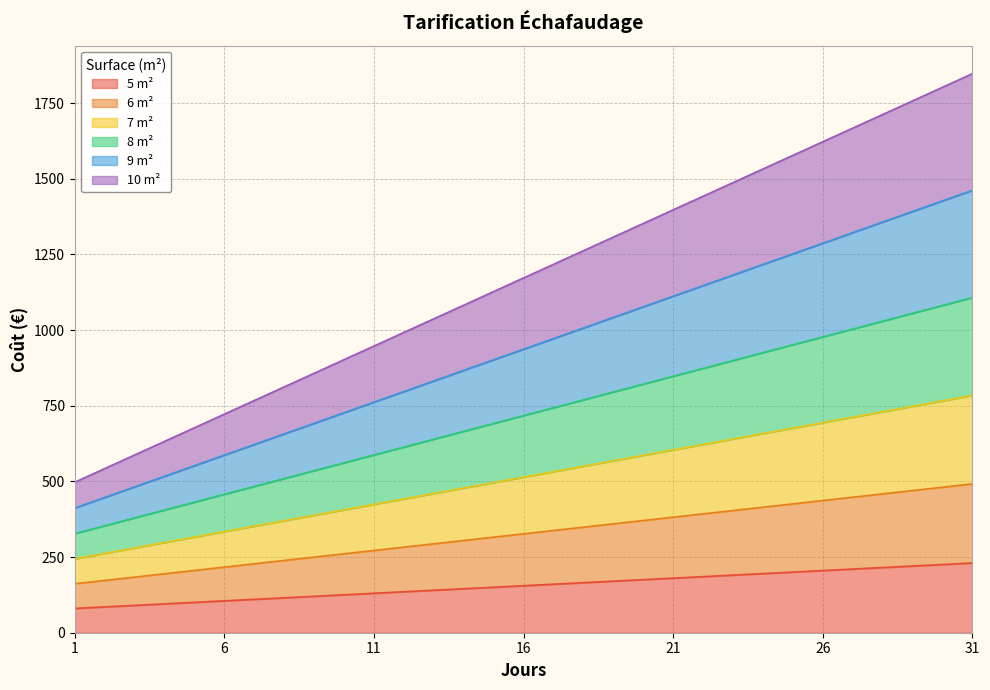

What is the maximum value for 5 m²?

230.4